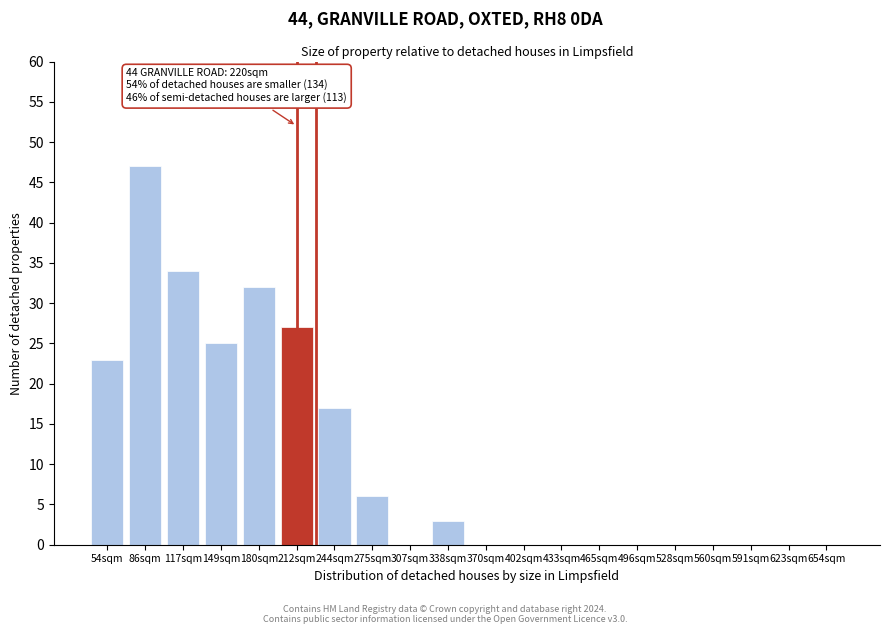

Reading left to right, transcribe all the data shown in this chart.

54sqm=23	86sqm=47	117sqm=34	149sqm=25	180sqm=32	212sqm=27	244sqm=17	275sqm=6	307sqm=0	338sqm=3	370sqm=0	402sqm=0	433sqm=0	465sqm=0	496sqm=0	528sqm=0	560sqm=0	591sqm=0	623sqm=0	654sqm=0